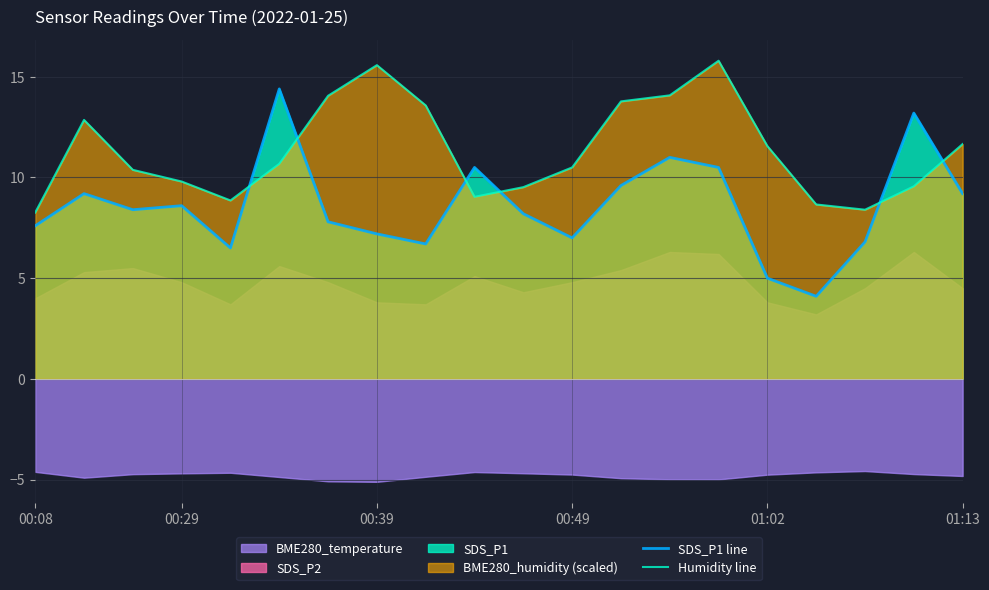

The value of SDS_P1 line at 00:39 is 7.2. True or false?

True